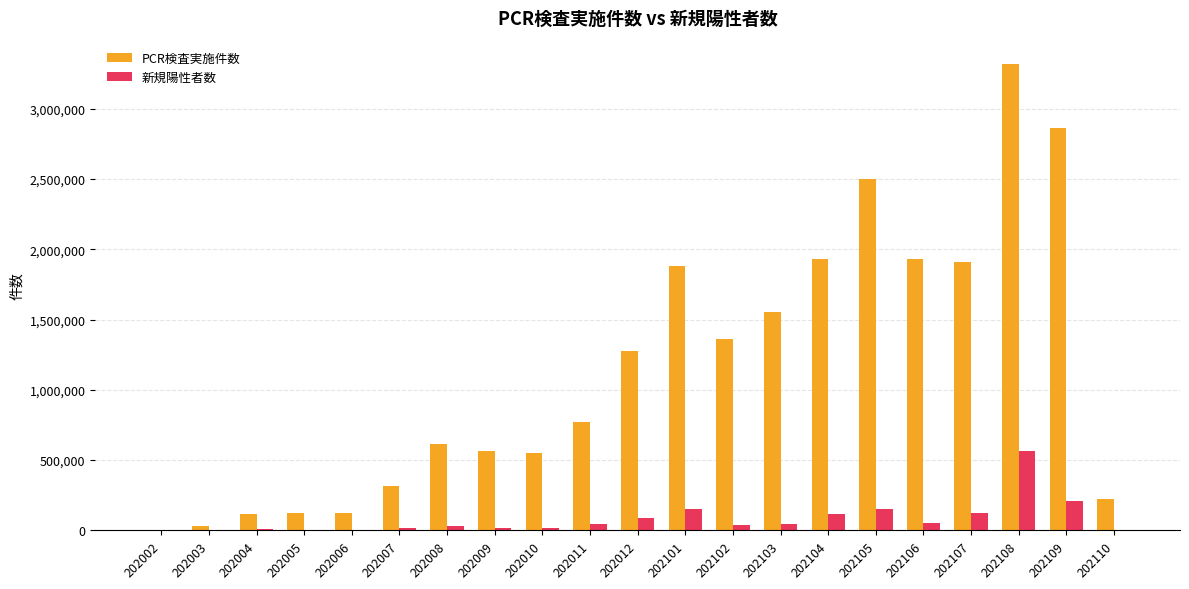

At which label does PCR検査実施件数 reach its peak?

202108